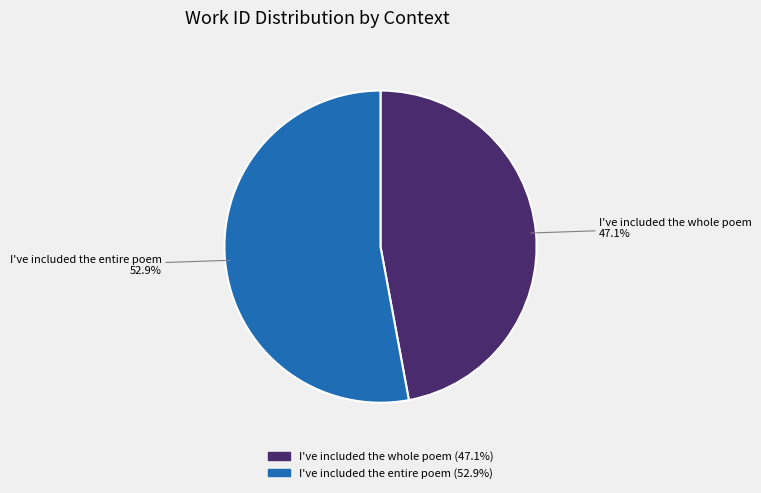

Which slice is the smallest?

I've included the whole poem